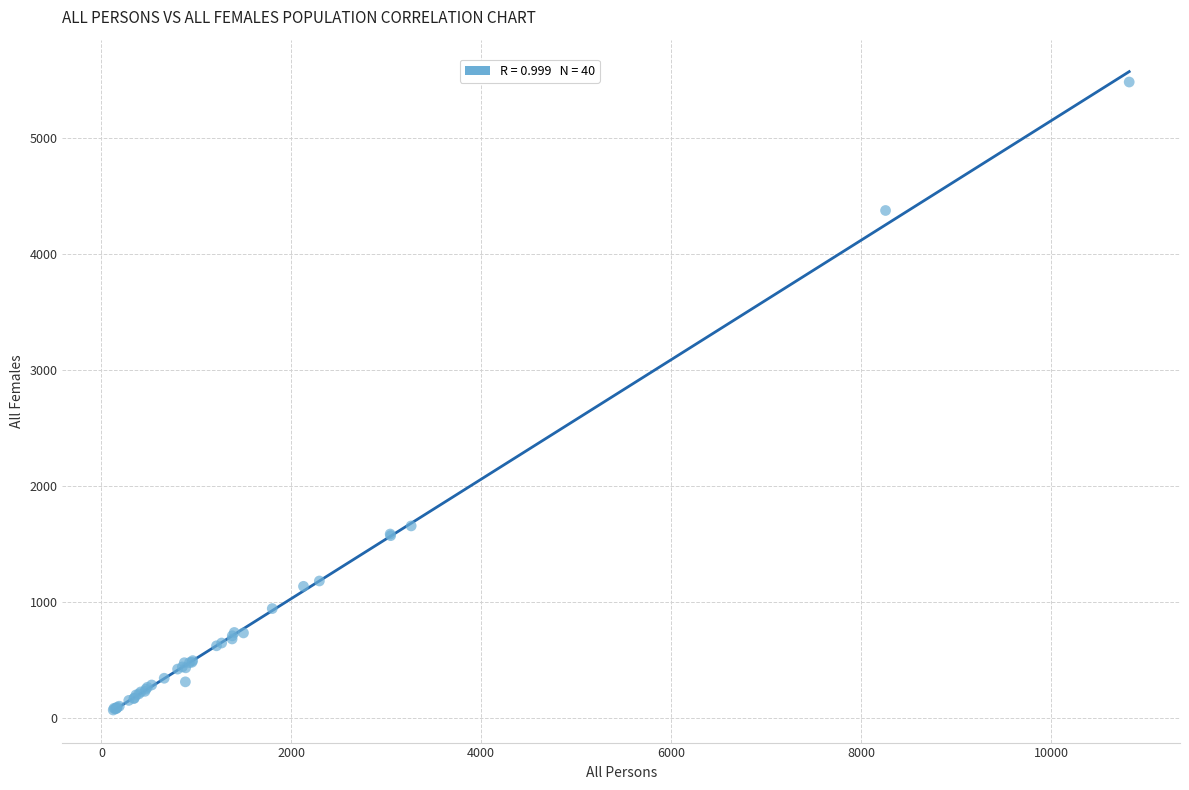

What Y value in the scatter plot is closest to 2773?

1653